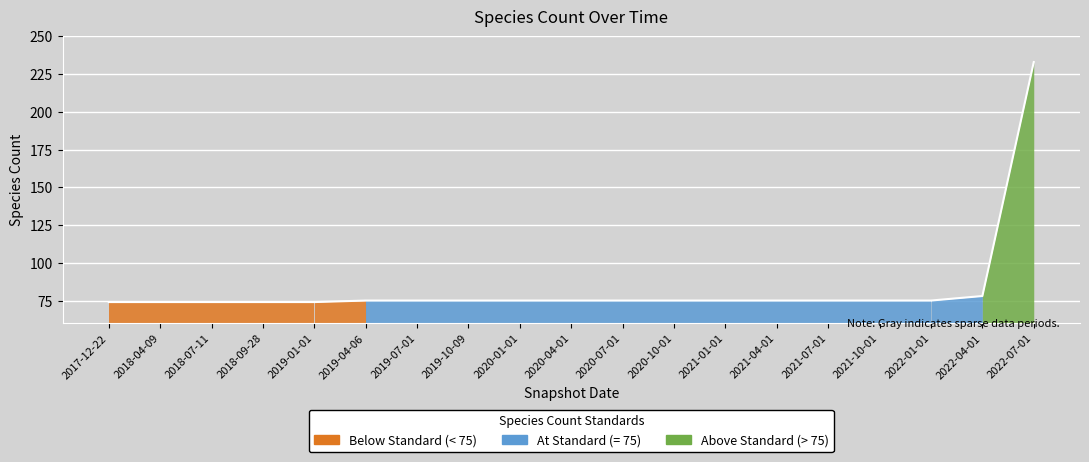

What is the change in value from 2018-07-11 to 2022-04-01?

+4